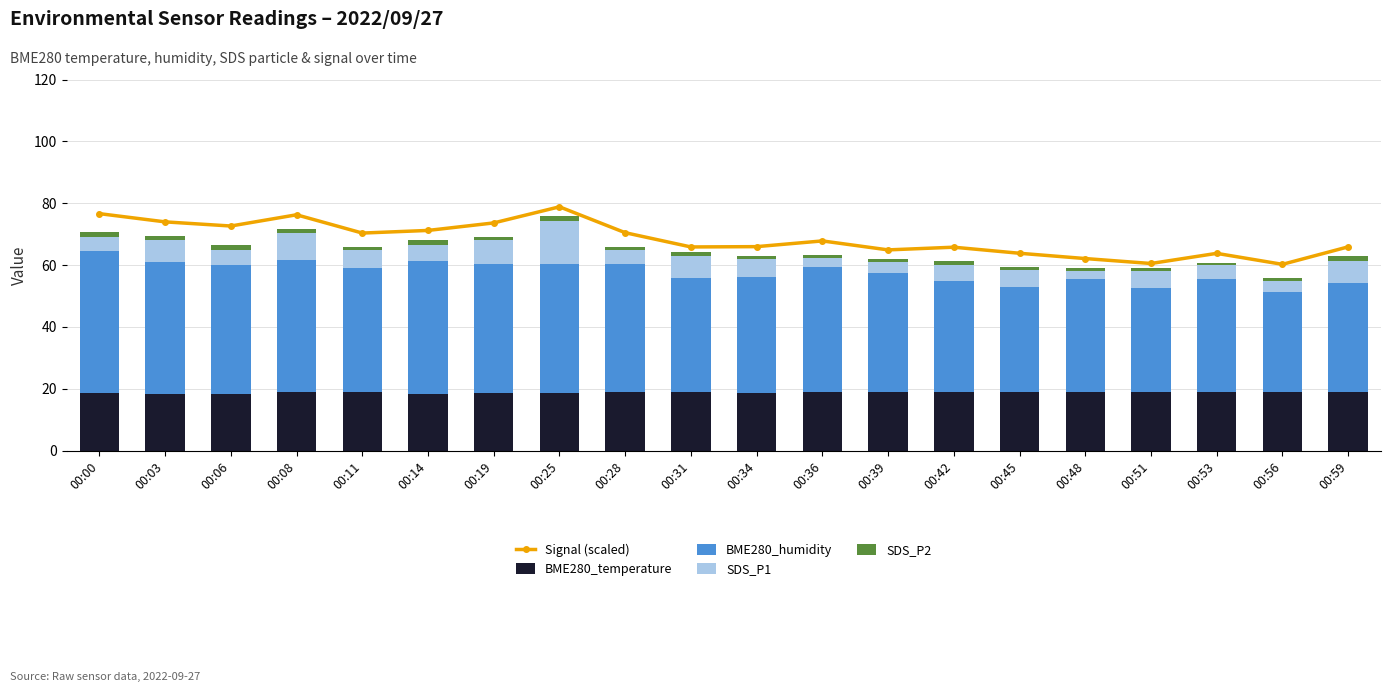

List the labels in order of SDS_P1 value, smallest first.

00:48, 00:36, 00:56, 00:39, 00:53, 00:00, 00:28, 00:06, 00:42, 00:14, 00:11, 00:45, 00:34, 00:51, 00:03, 00:31, 00:59, 00:19, 00:08, 00:25